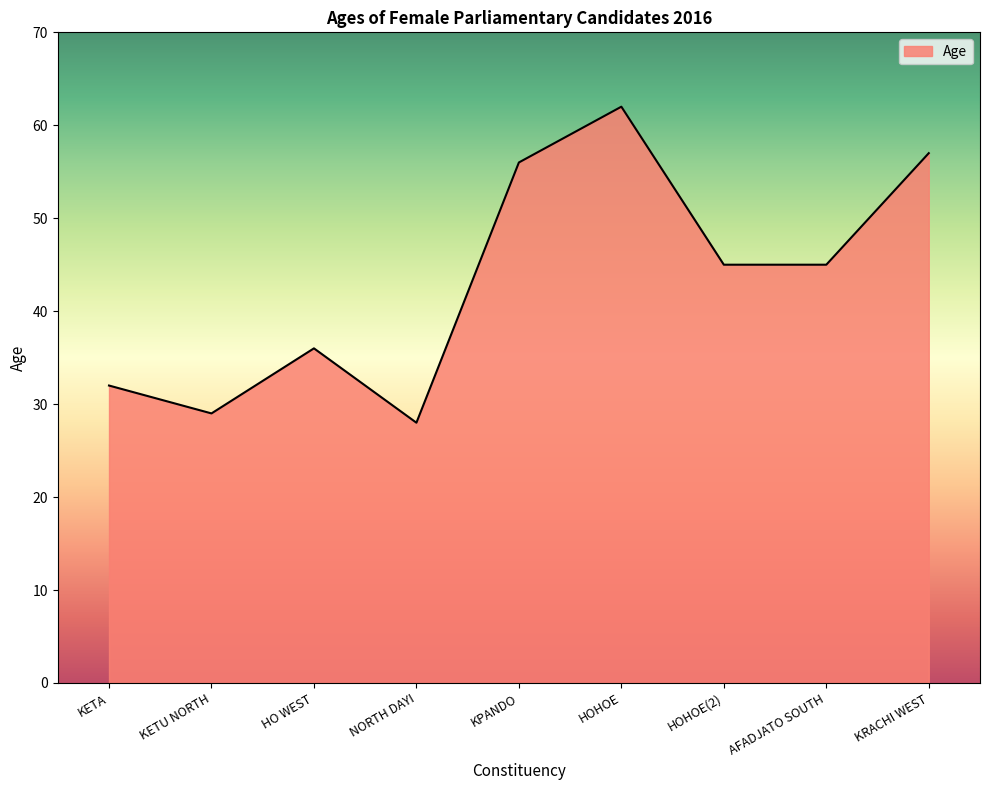

The value at KRACHI WEST is 28. True or false?

False